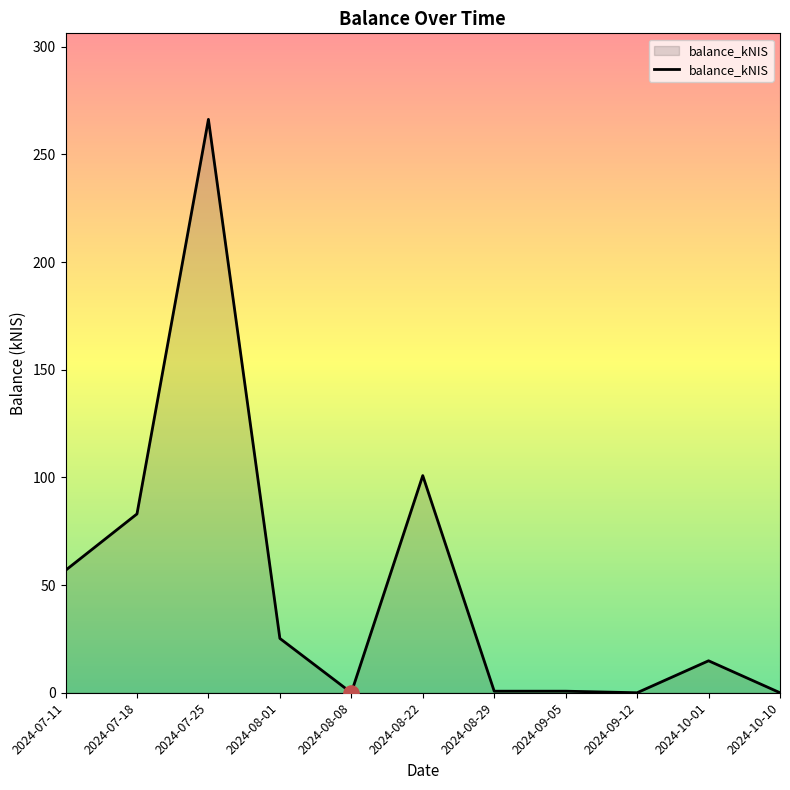

Which has a higher value, 2024-07-25 or 2024-09-12?

2024-07-25